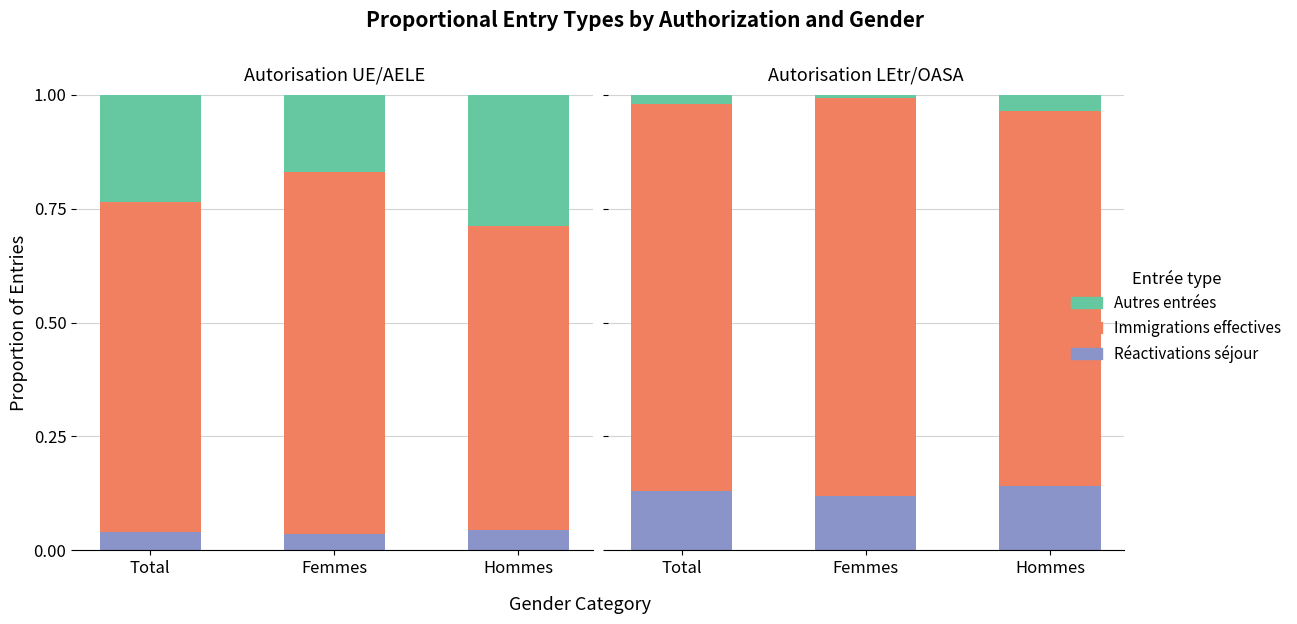

What is the spread (max minus min) of values at Hommes?

0.8